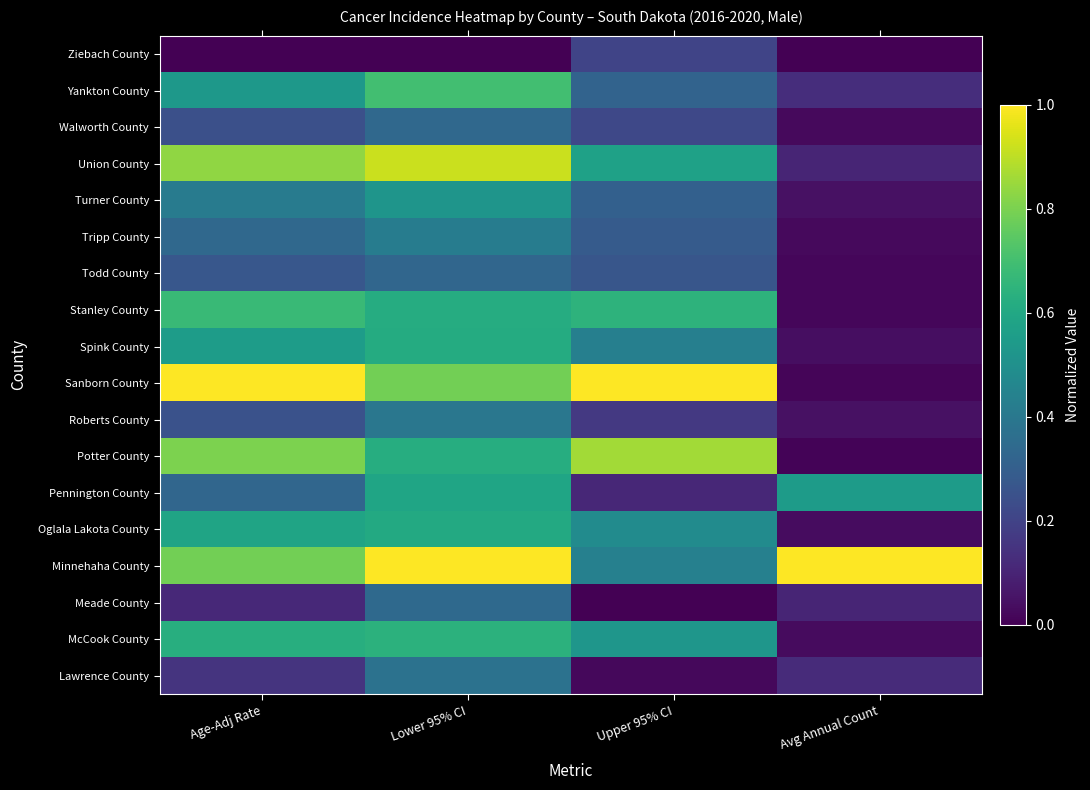

At how many categories does at least one series exceed 0?

4